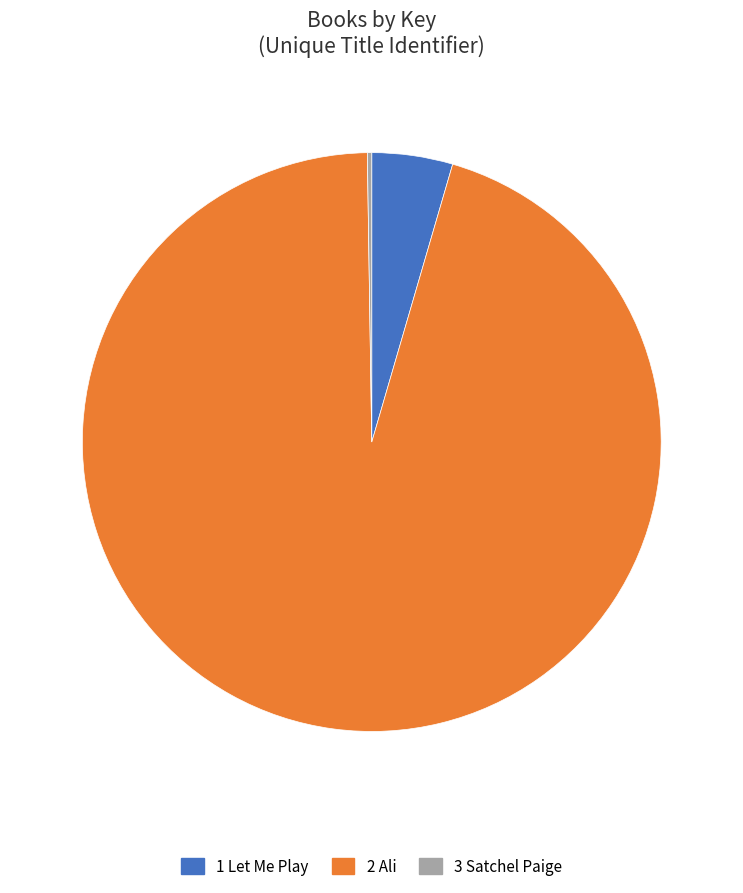

Is there any slice that represents more than half of the pie?

Yes